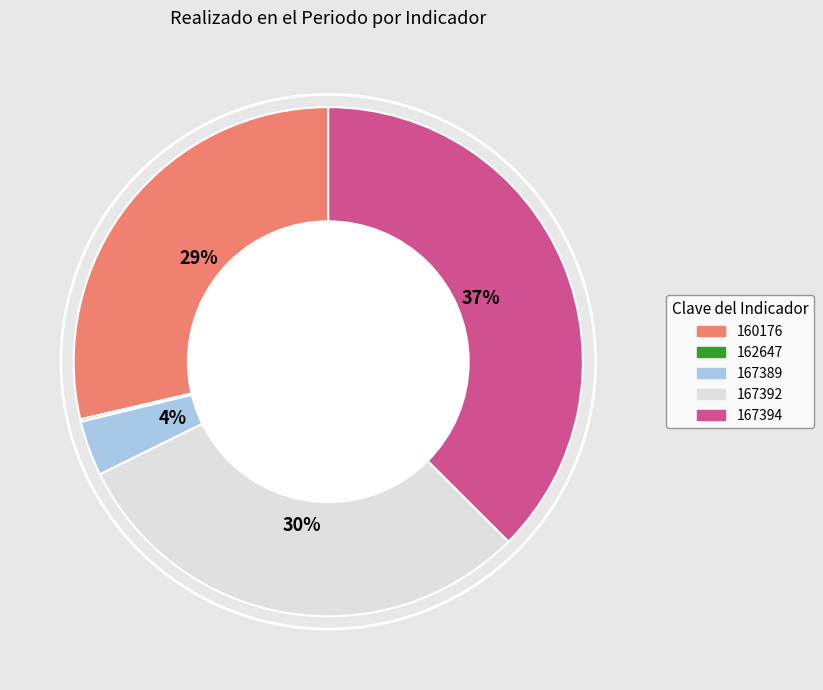

Which category has the biggest portion of the pie?

167394